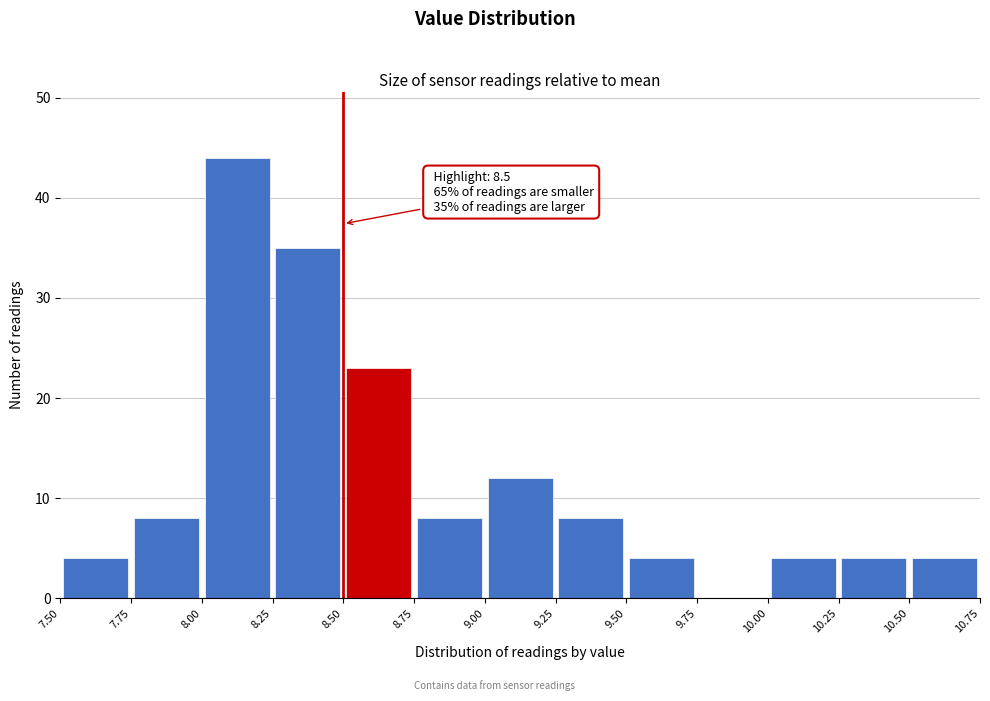

Which range on the x-axis has the tallest bar?

8.00 to 8.25